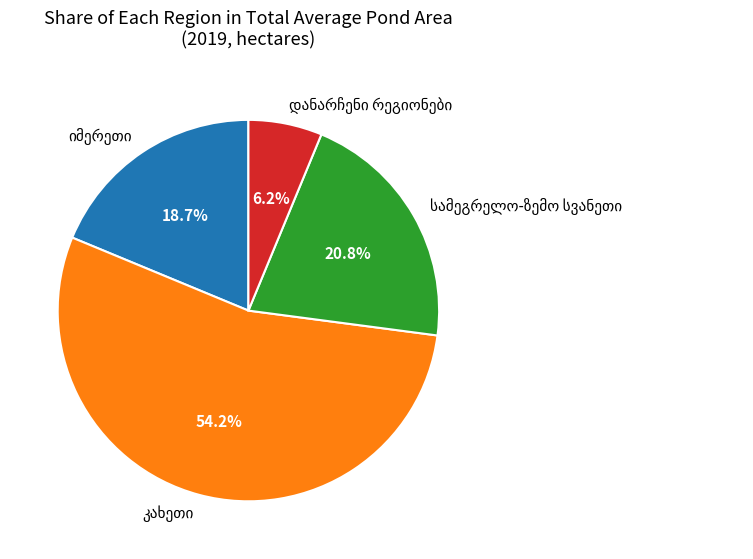

Does any single category account for the majority?

Yes